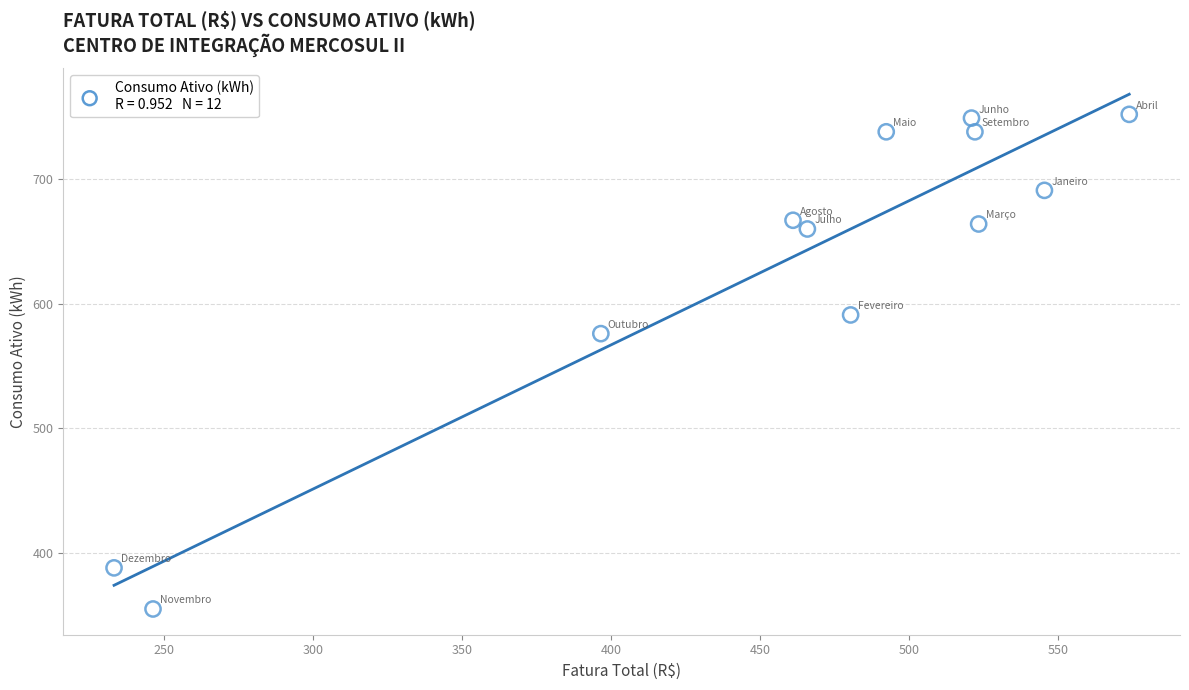

What Y value in the scatter plot is closest to 553?

576